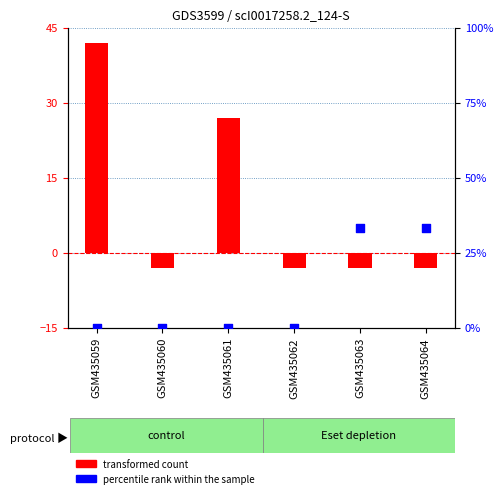

Which series contains the lowest Y value?

transformed count